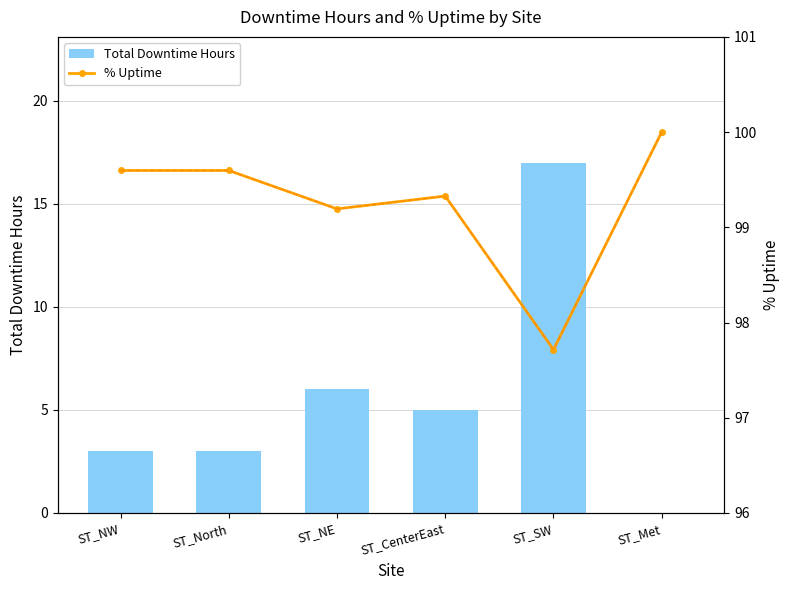

Is it true that Total Downtime Hours equals 3.0 at ST_North?

True